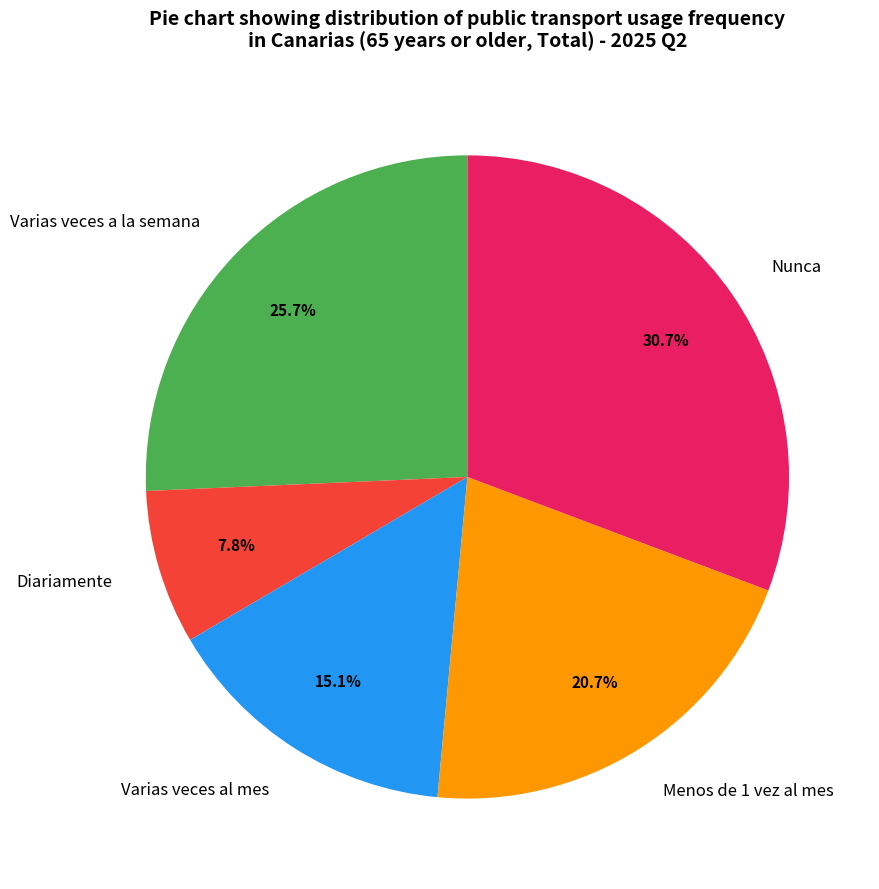

Count the number of slices in the pie.

5